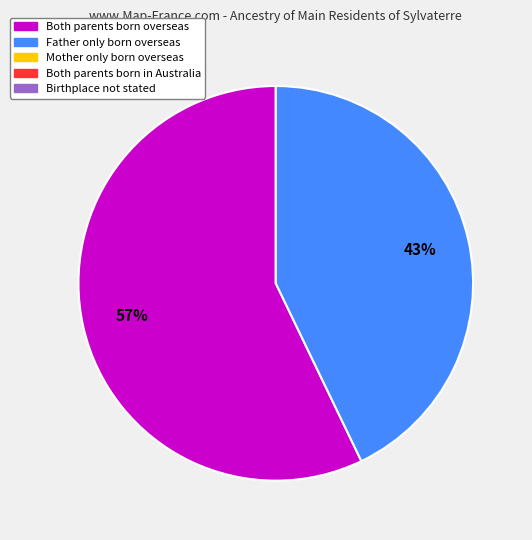

Is there a majority slice in this chart?

Yes